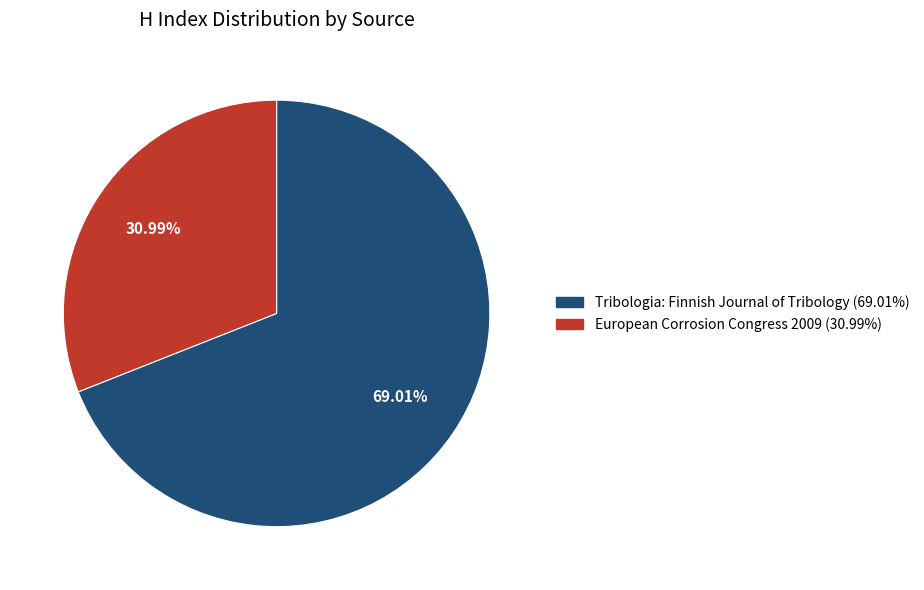

How many segments does this pie chart have?

2